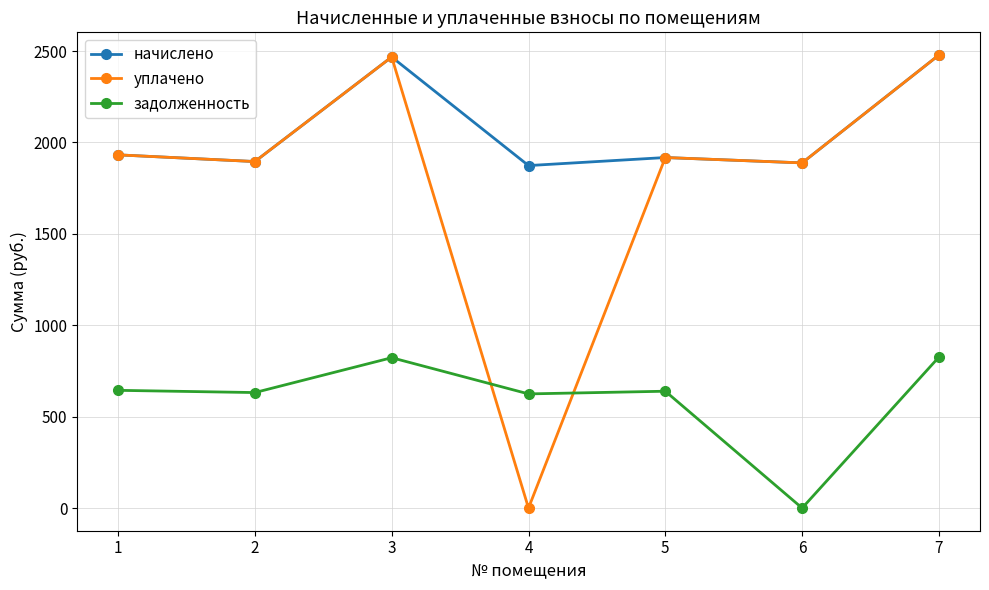

The value of уплачено at 6 is 2872.8. True or false?

False